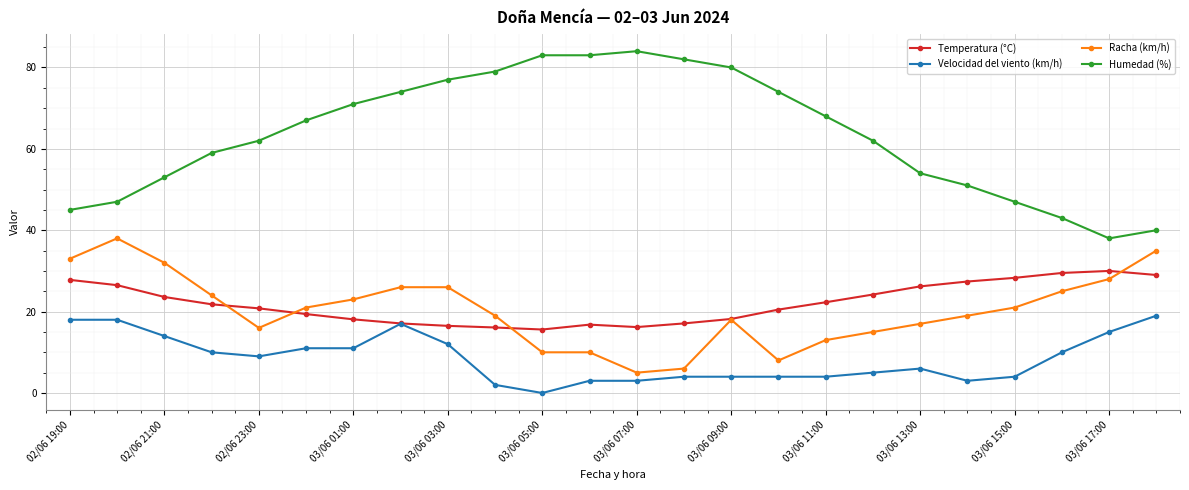

Is this an area chart (filled region under the line)?

No